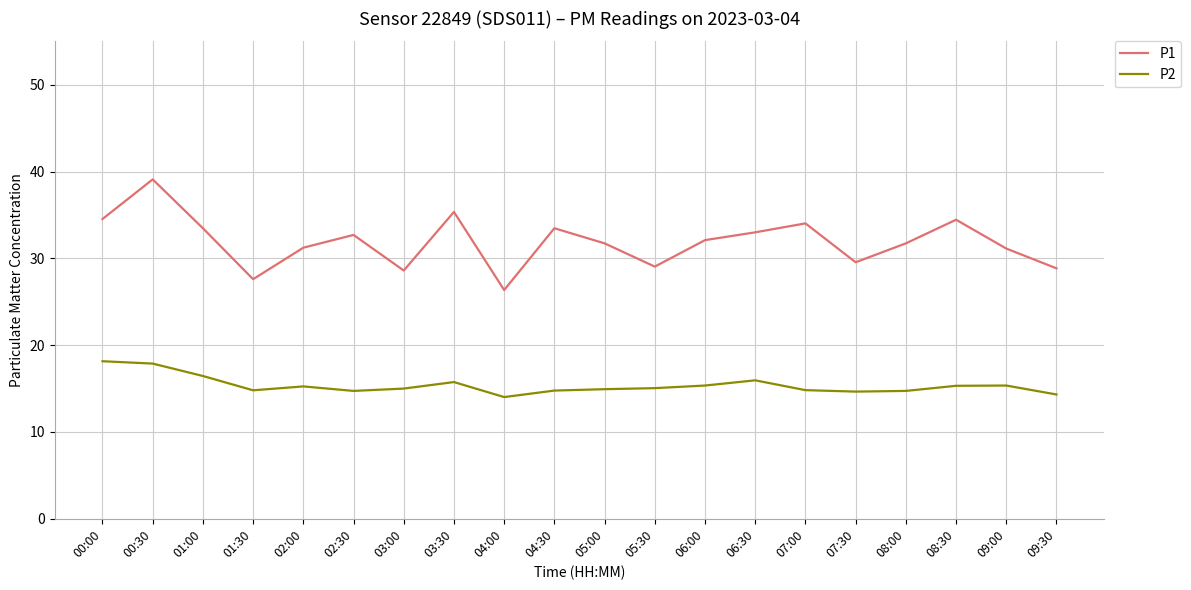

What is the maximum value for P1?

39.1